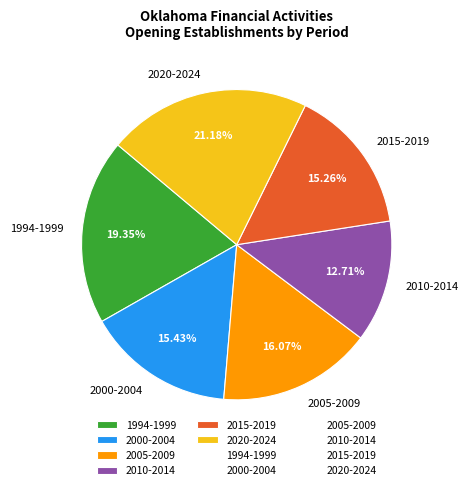

Is 2010-2014 the majority of the pie?

No